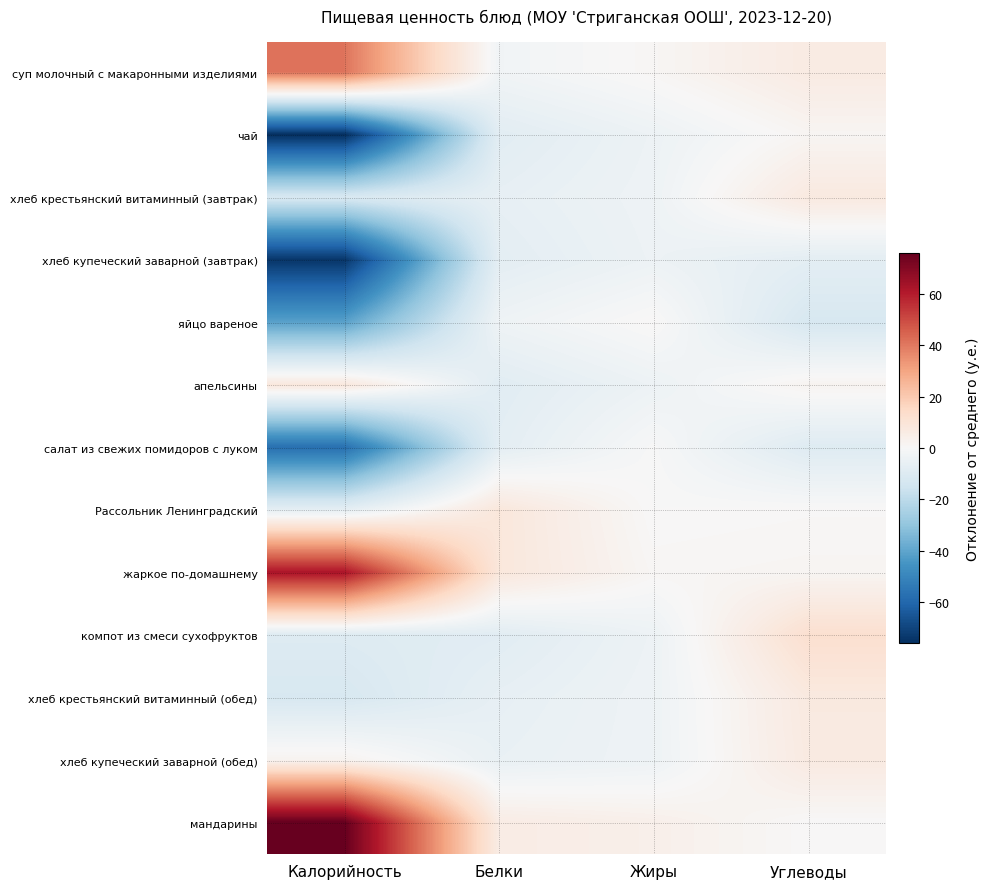

Rank the series by their maximum value, from highest to lowest.

мандарины, жаркое по-домашнему, суп молочный с макаронными изделиями, компот из смеси сухофруктов, Рассольник Ленинградский, апельсины, хлеб крестьянский витаминный (завтрак), хлеб крестьянский витаминный (обед), хлеб купеческий заварной (обед), чай, яйцо вареное, салат из свежих помидоров с луком, хлеб купеческий заварной (завтрак)